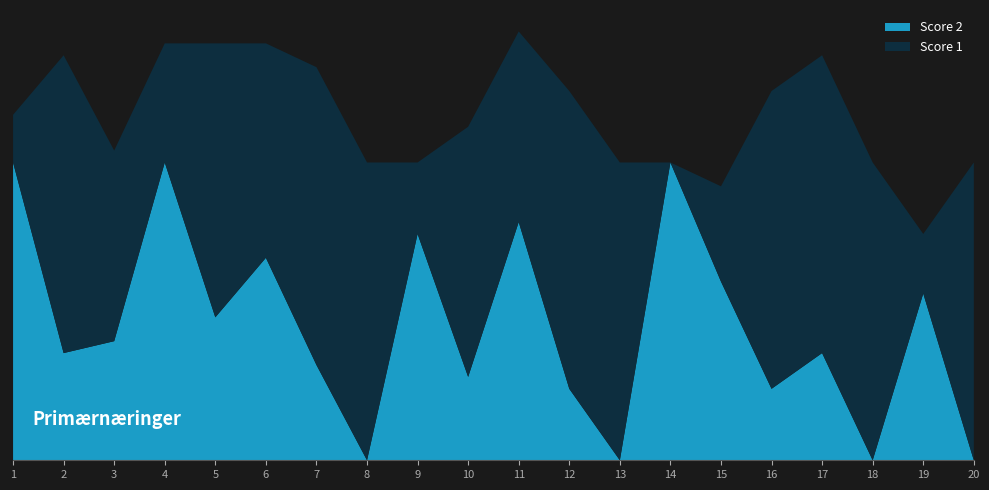

Reading left to right, list all the values displayed in this chart.

Score 1: 1=4	2=25	3=16	4=10	5=23	6=18	7=25	8=25	9=6	10=21	11=16	12=25	13=25	14=0	15=8	16=25	17=25	18=25	19=5	20=25
Score 2: 1=25	2=9	3=10	4=25	5=12	6=17	7=8	8=0	9=19	10=7	11=20	12=6	13=0	14=25	15=15	16=6	17=9	18=0	19=14	20=0